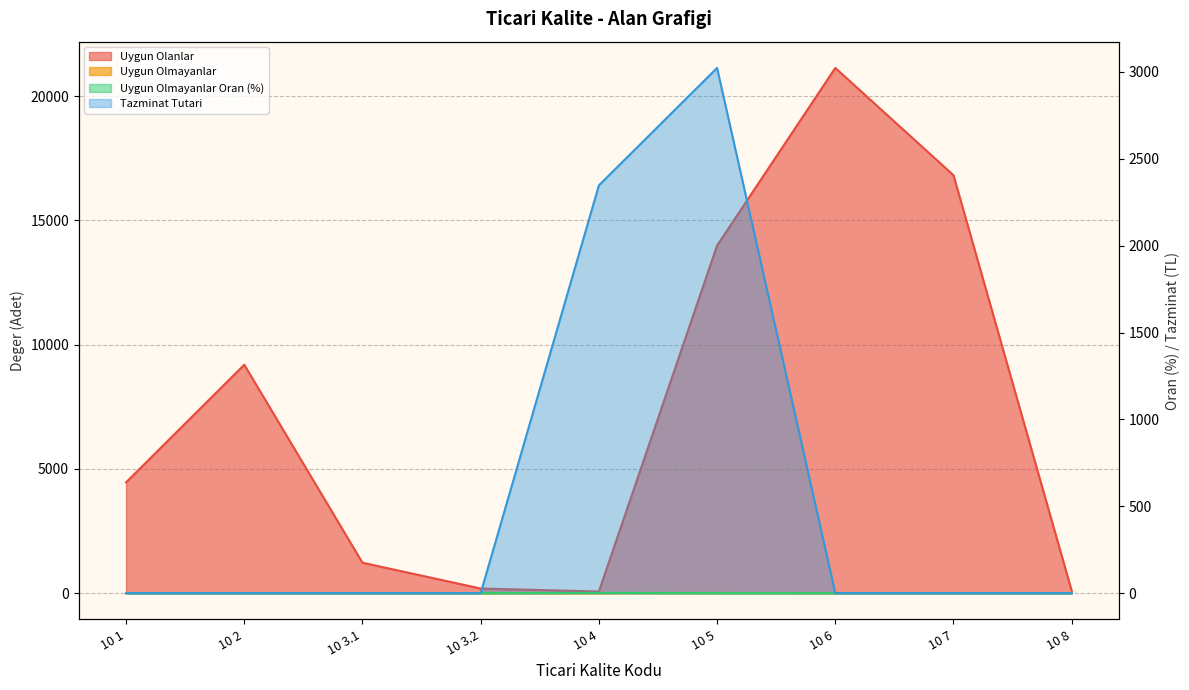

Count the Uygun Olmayanlar values in the range 0 to 1.

8